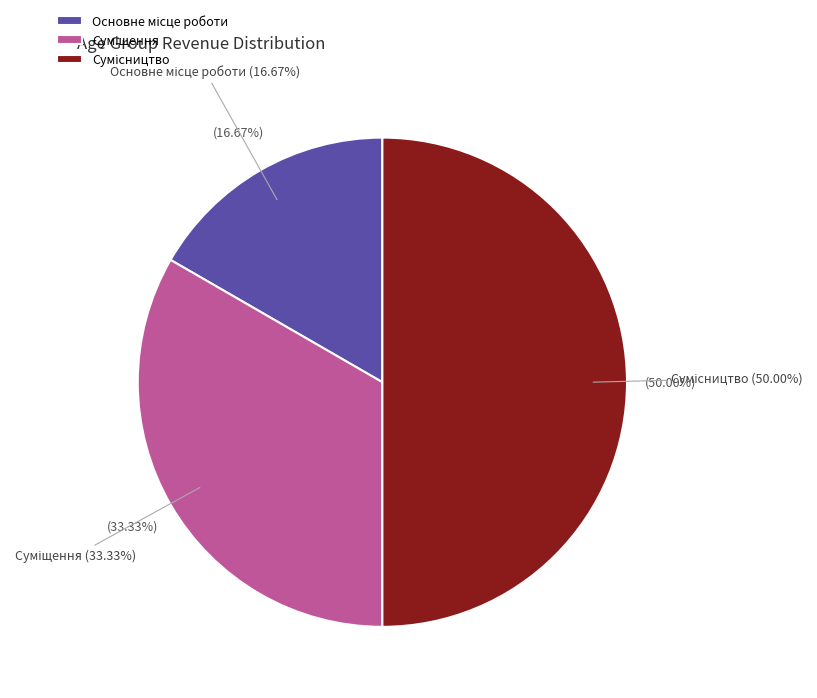

What percentage is the Суміщення slice, to the nearest percent?

33%